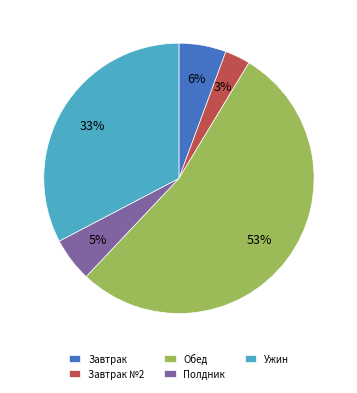

Combined, do Завтрак and Завтрак №2 account for over 50%?

No